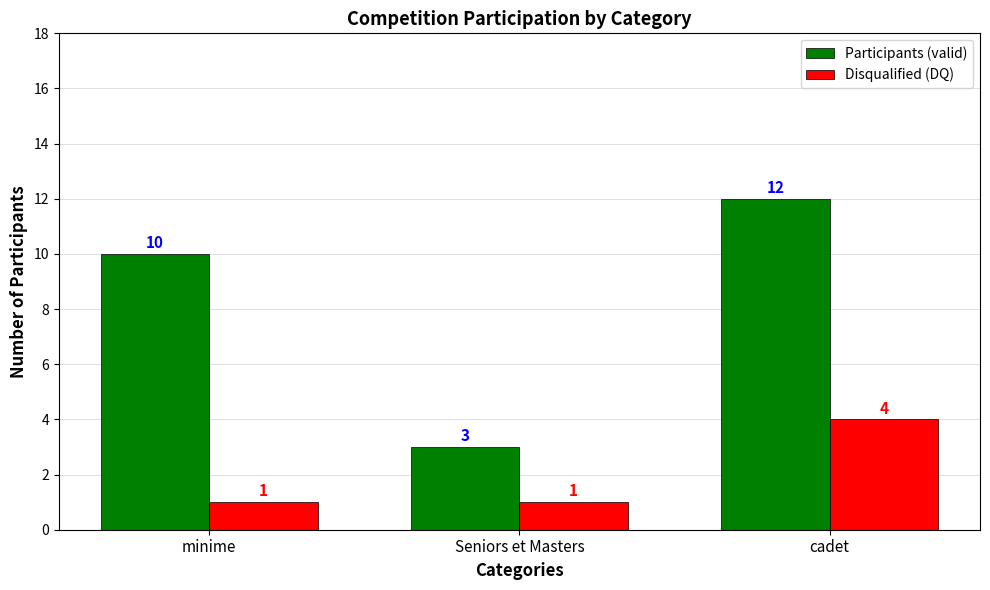

Rank the series by their average value, from lowest to highest.

Disqualified (DQ), Participants (valid)